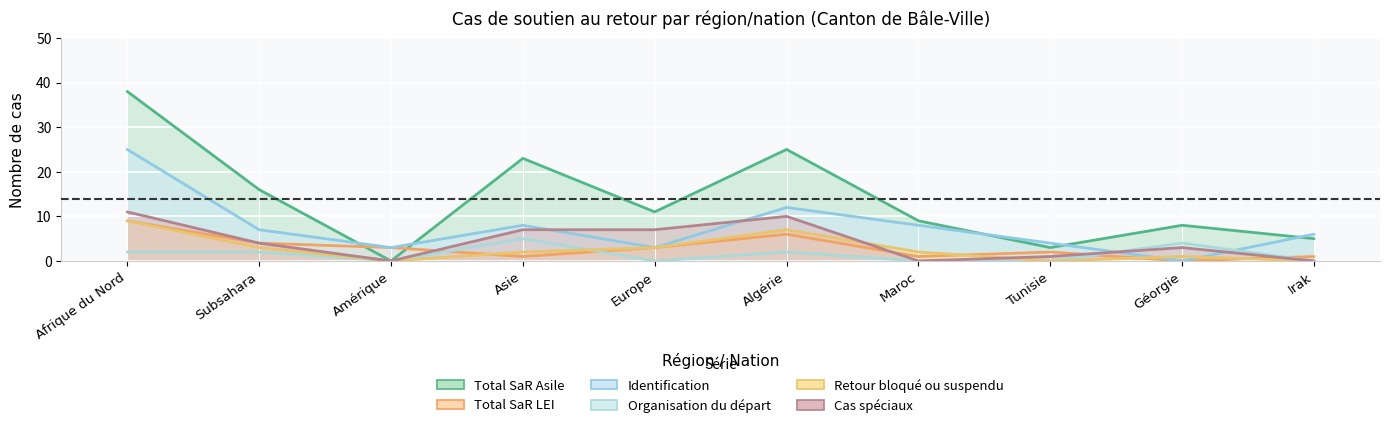

How many times do Organisation du départ and Total SaR LEI cross each other?

4